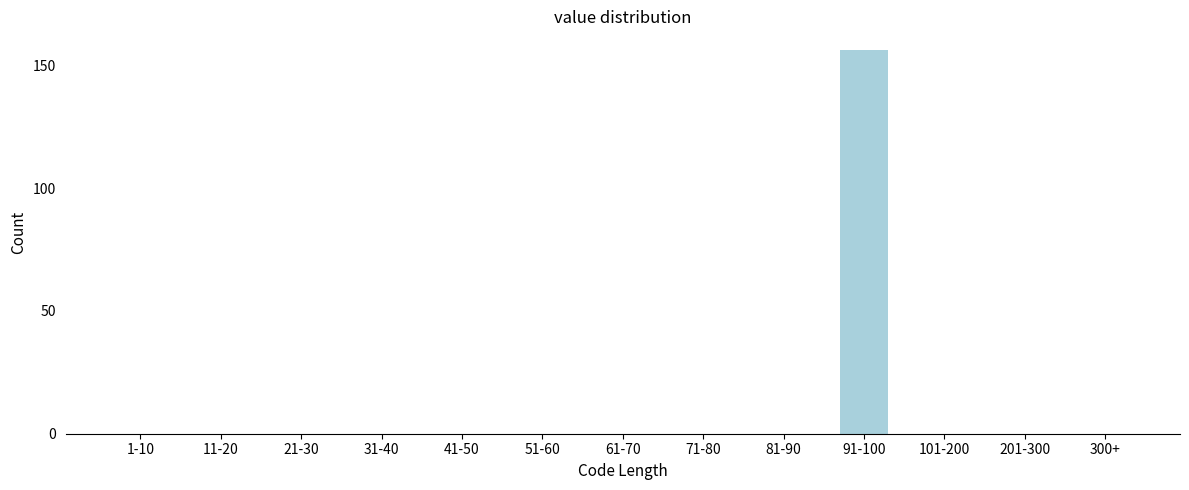

Reading right to left, what are all the values shown in this chart?

300+=0	201-300=0	101-200=0	91-100=156	81-90=0	71-80=0	61-70=0	51-60=0	41-50=0	31-40=0	21-30=0	11-20=0	1-10=0